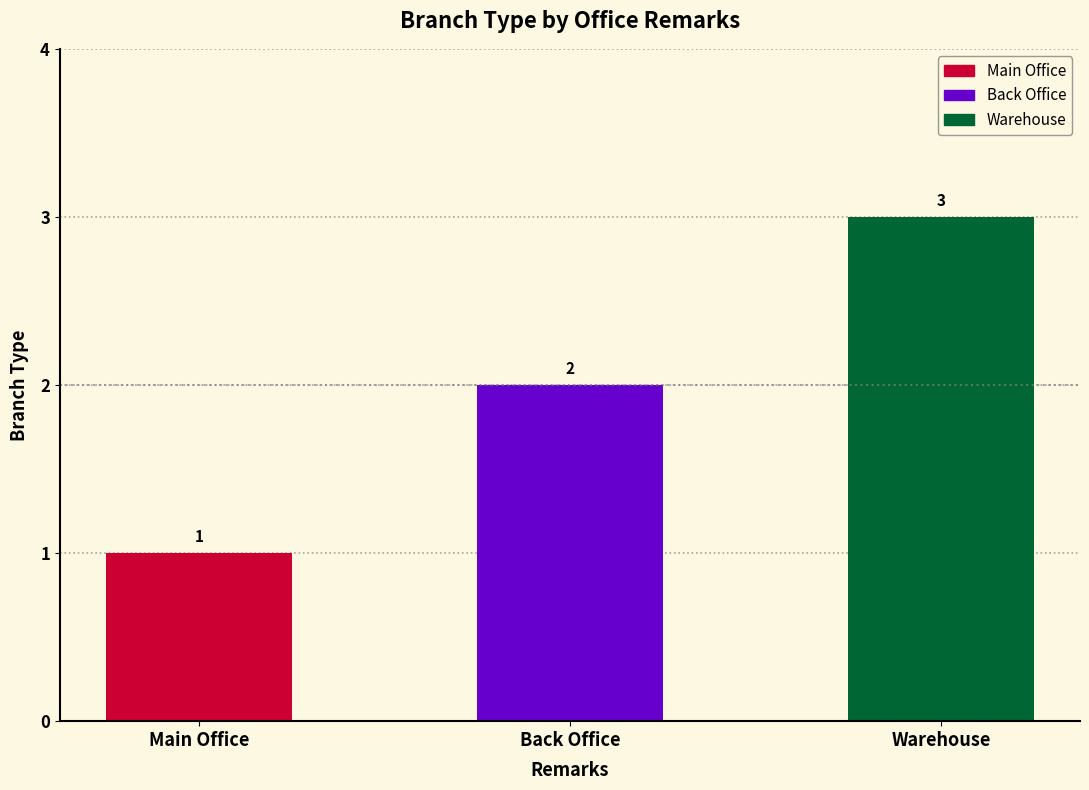

What is the difference between the values at Warehouse and Main Office?

2